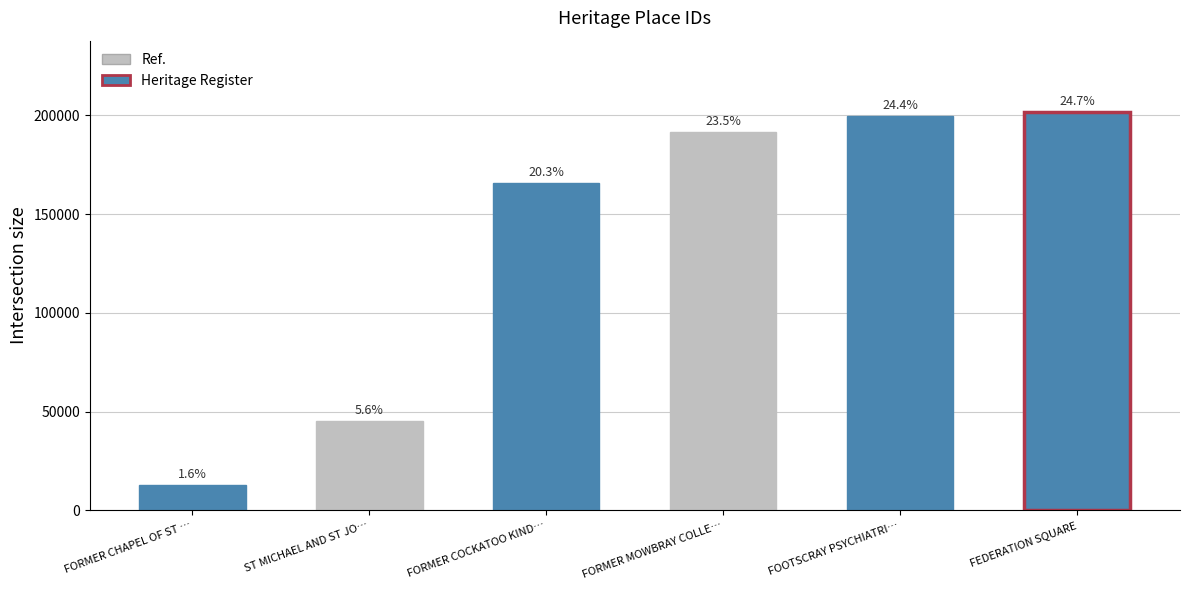

What is the difference between the second highest and second lowest values?

154047